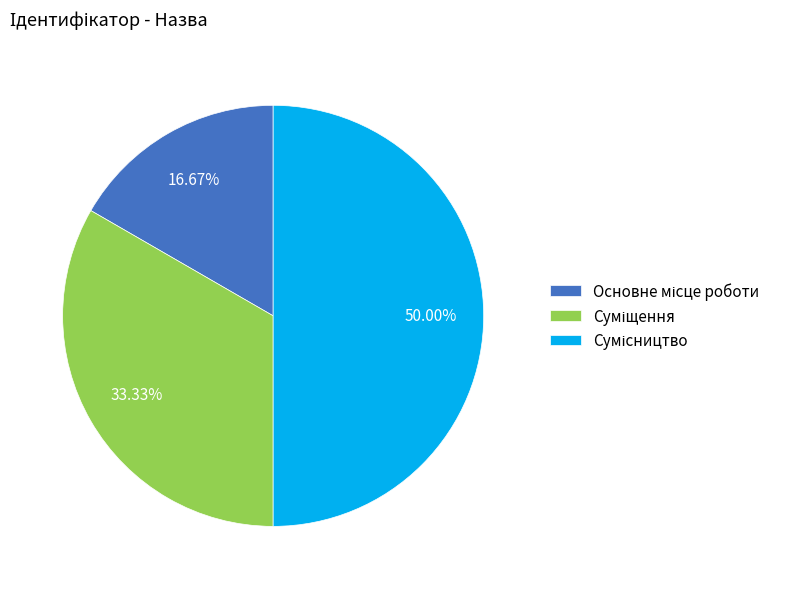

True or false: Суміщення accounts for 33% of the total.

True